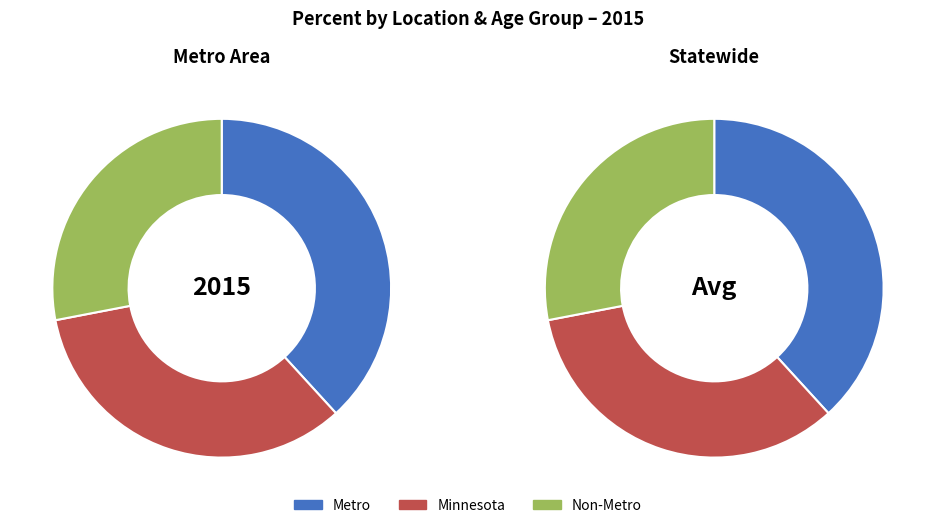

To the nearest percent, what is the combined percentage of Non-Metro and Minnesota?

62%